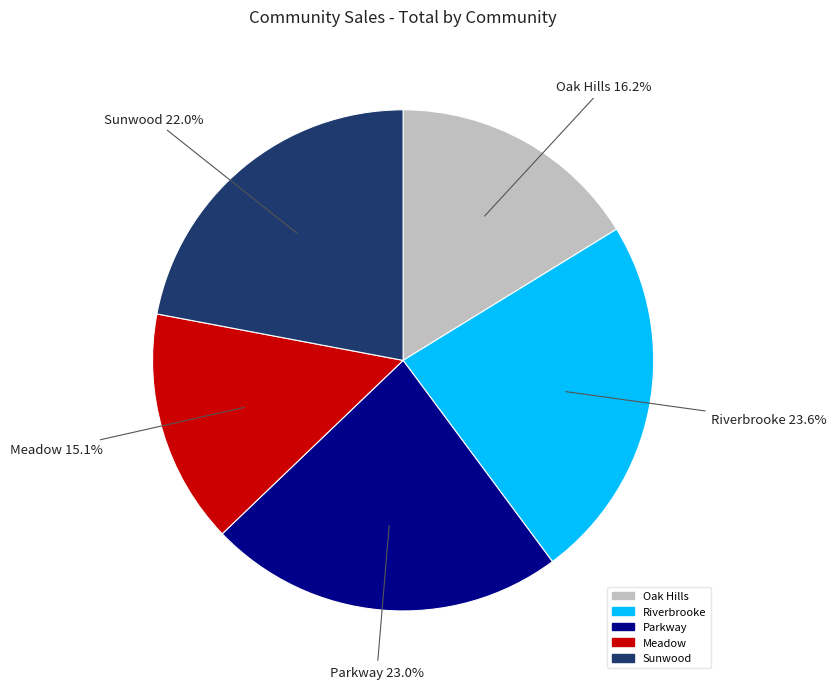

Is the sum of Riverbrooke and Parkway greater than half?

No